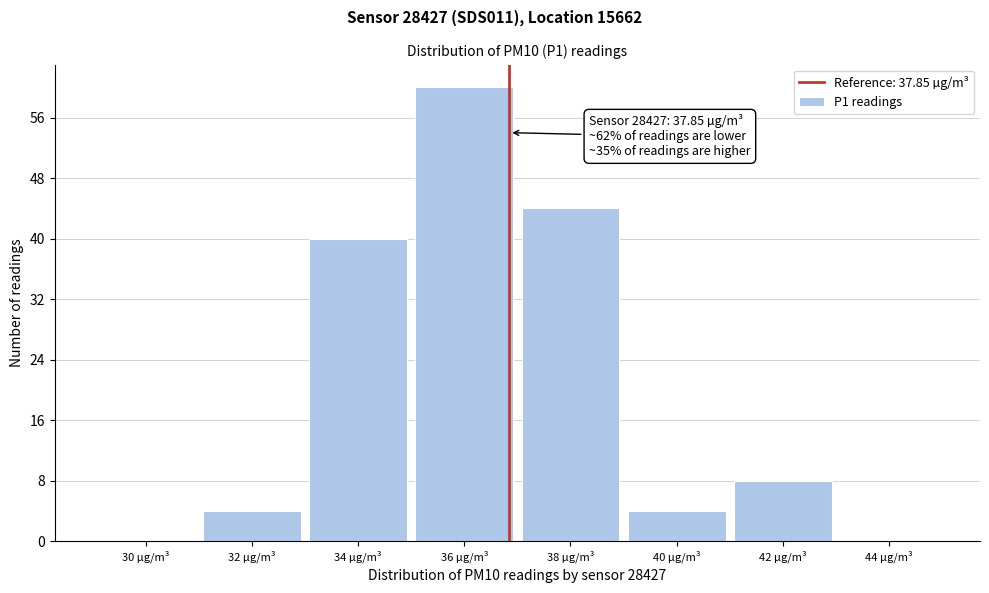

Reading left to right, transcribe all the data shown in this chart.

30 µg/m³=0	32 µg/m³=4	34 µg/m³=40	36 µg/m³=60	38 µg/m³=44	40 µg/m³=4	42 µg/m³=8	44 µg/m³=0